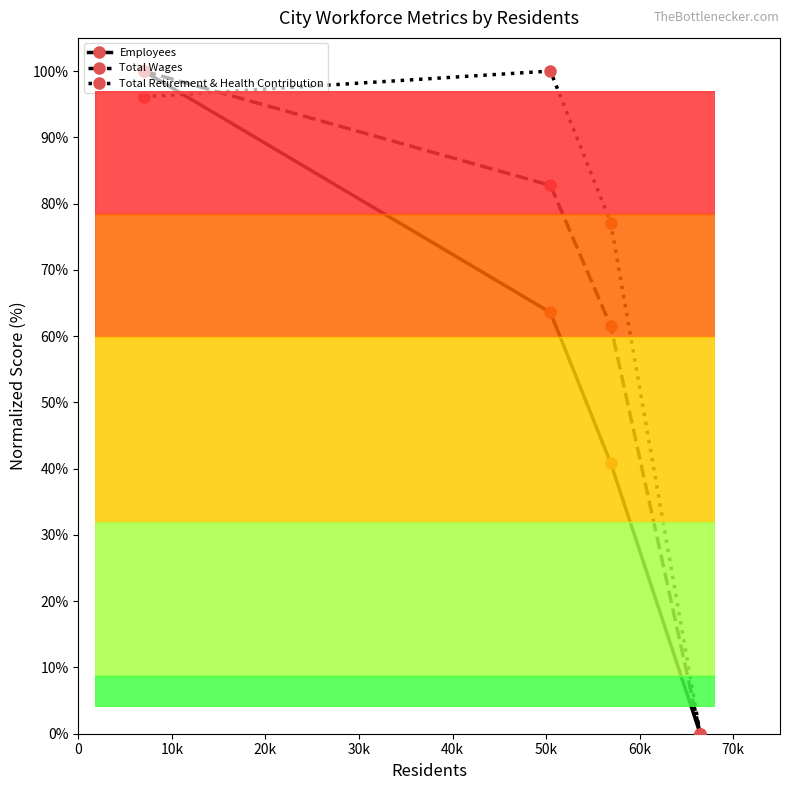

How many values in the Employees series are below 63?

2